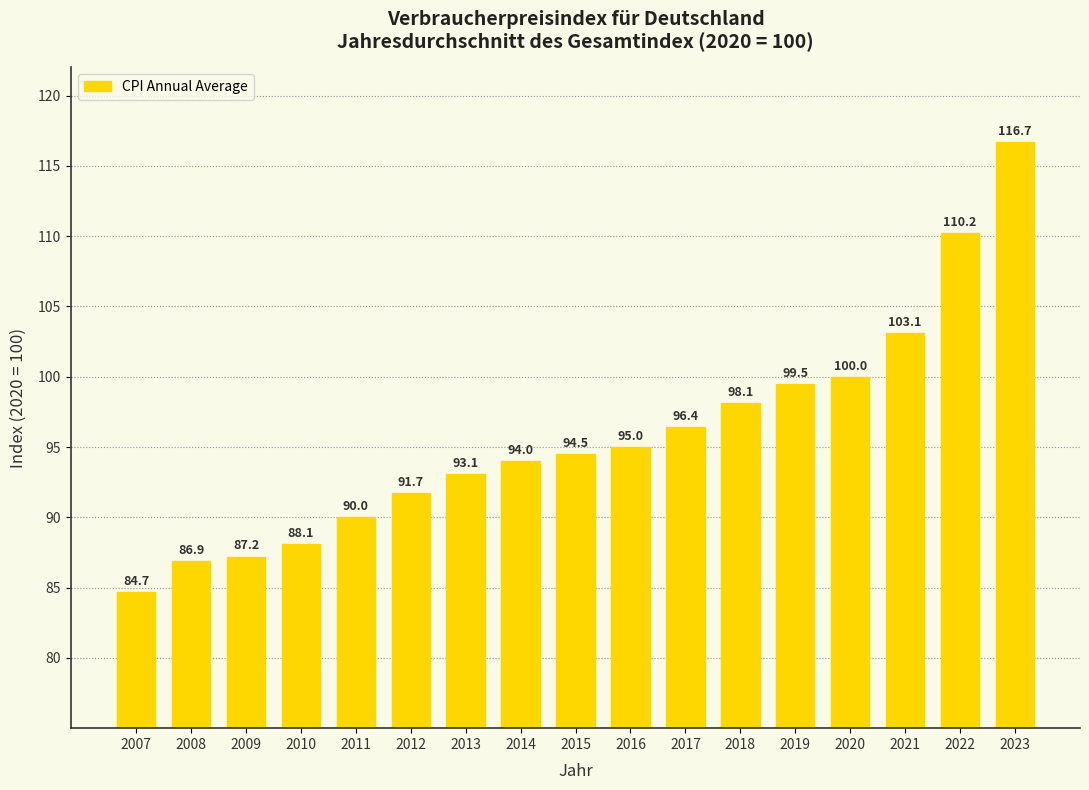

What is the smallest value displayed?

84.7